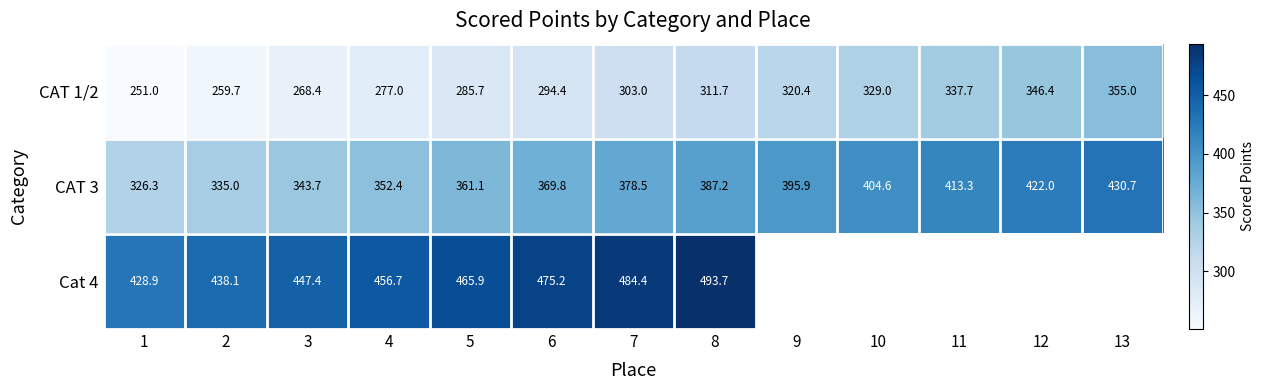

How many data points does each series have?

13